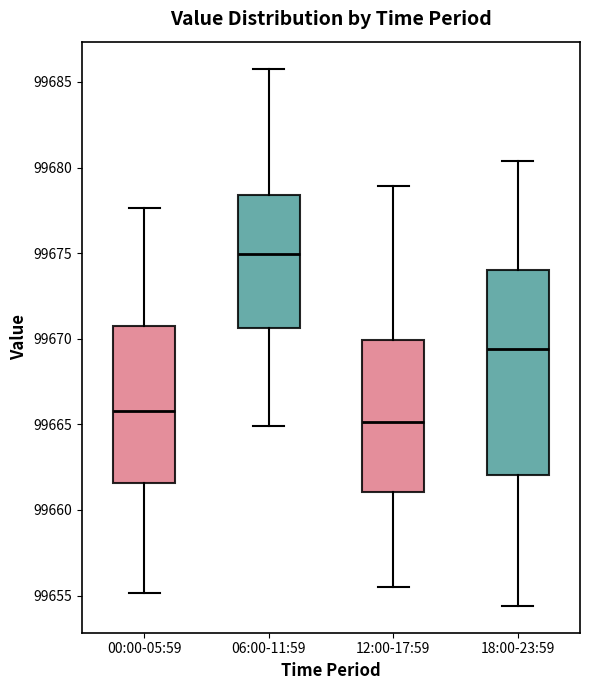

Which box is the tallest, from its lower edge to its upper edge?

18:00-23:59